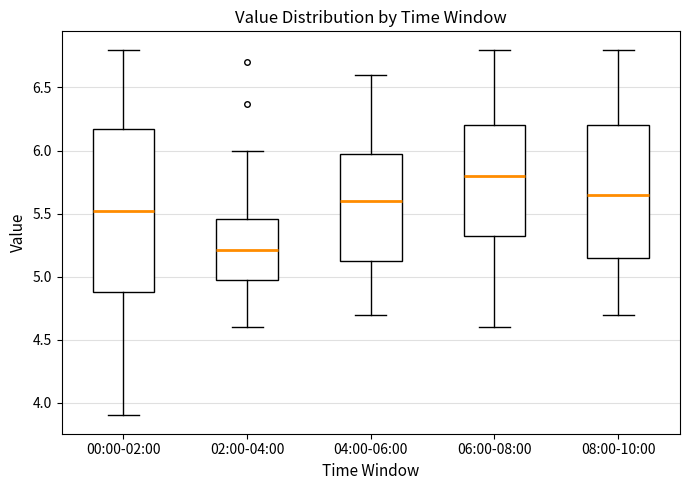

Which box's median line is the highest?

06:00-08:00